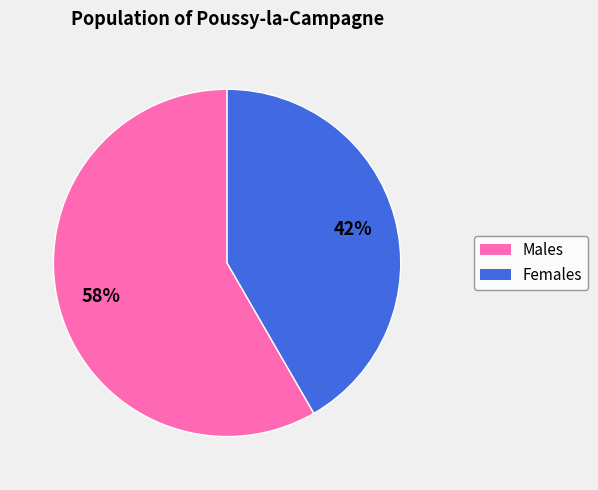

To the nearest percent, what is the average slice percentage?

50%